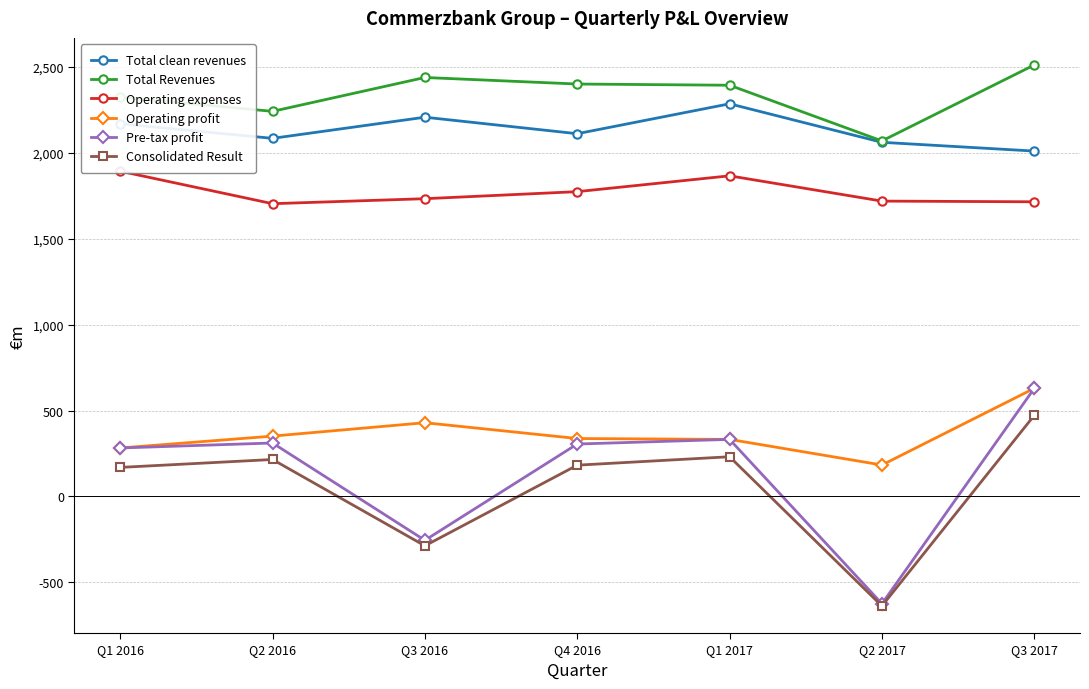

True or false: Total Revenues and Total clean revenues intersect in this chart.

False